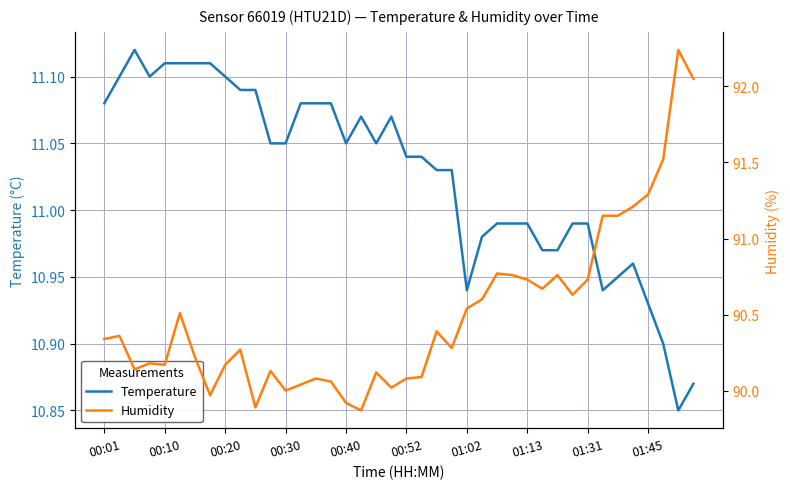

In Humidity, how many points are higher than both neighbors (excluding endpoints)?

11